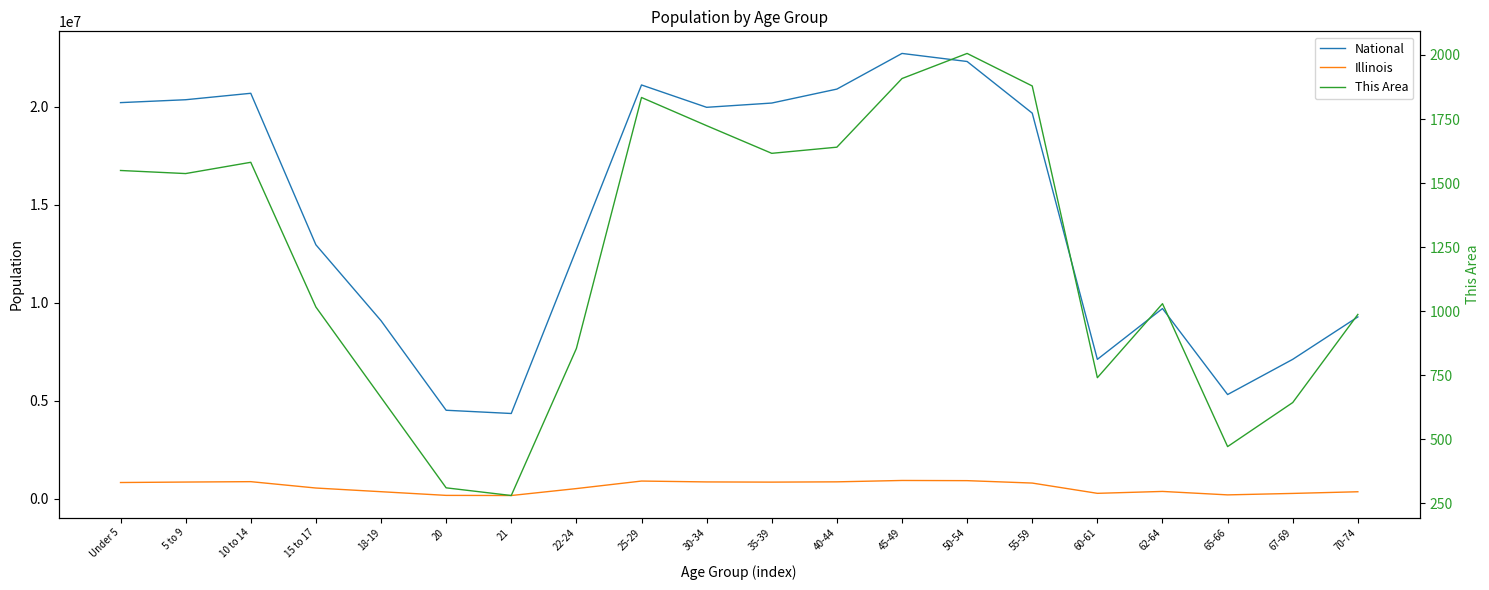

What position from the right is 30-34?

11